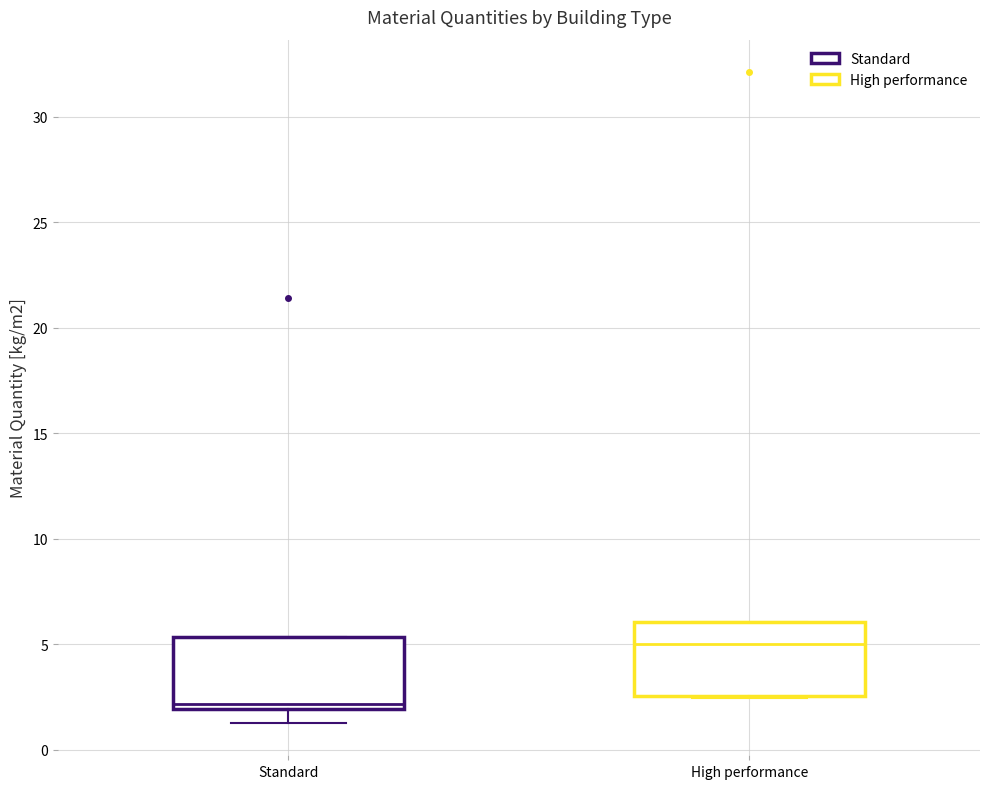

Reading left to right, read every box against the y-axis: the position of its median line, the range the box covers, and the ends of its whiskers. The values are not printed on the chart, so give them approximately, as read against the axis.

Standard: median 2.0 (just above the box's lower edge), box 2.0 to 5.5, whiskers 1.5 to 5.5
High performance: median 5.0, box 2.5 to 6.0, whiskers 2.5 to 6.0